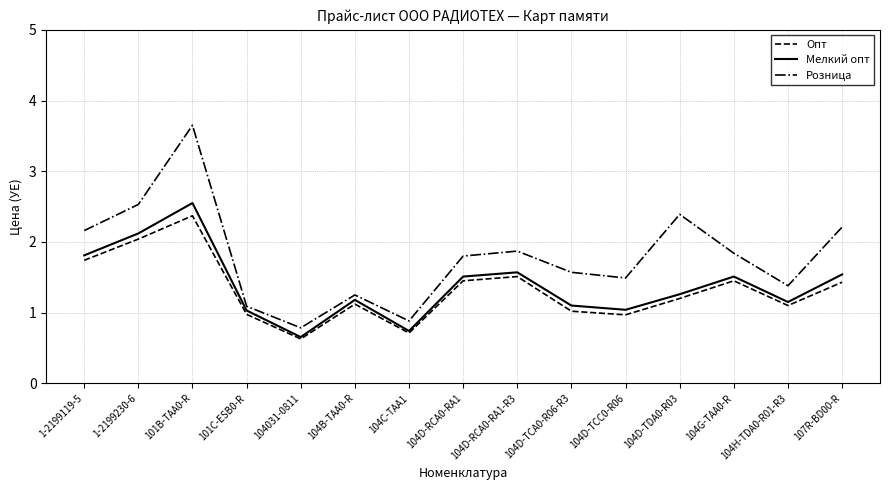

How many interior local valleys does the Мелкий опт series have?

4